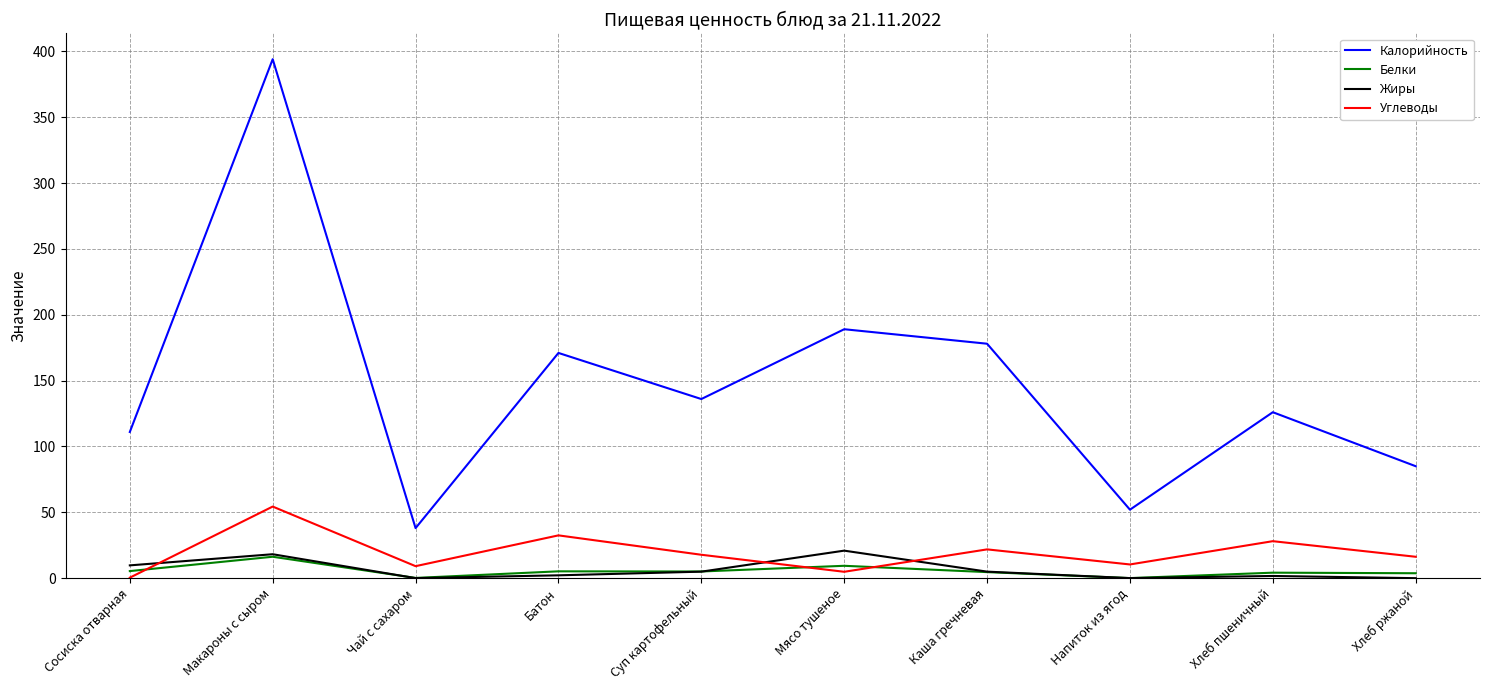

Which series changed the most between Напиток из ягод and Хлеб ржаной?

Калорийность